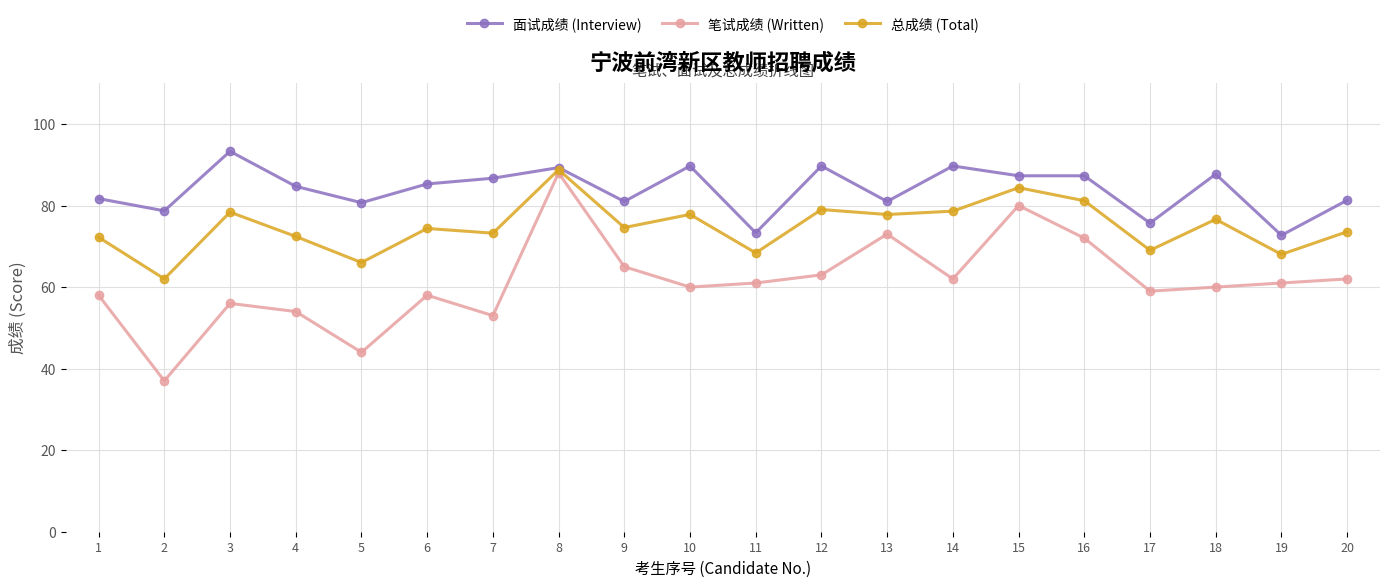

What is the difference between the second highest and minimum values in the 笔试成绩 (Written) series?

43.0